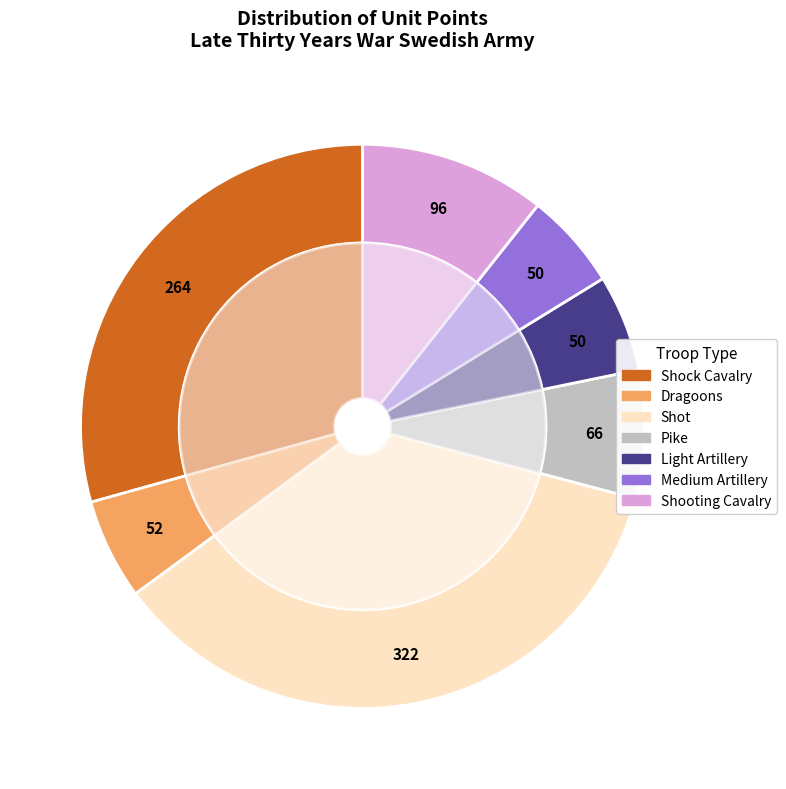

How many slices are in this pie chart?

8